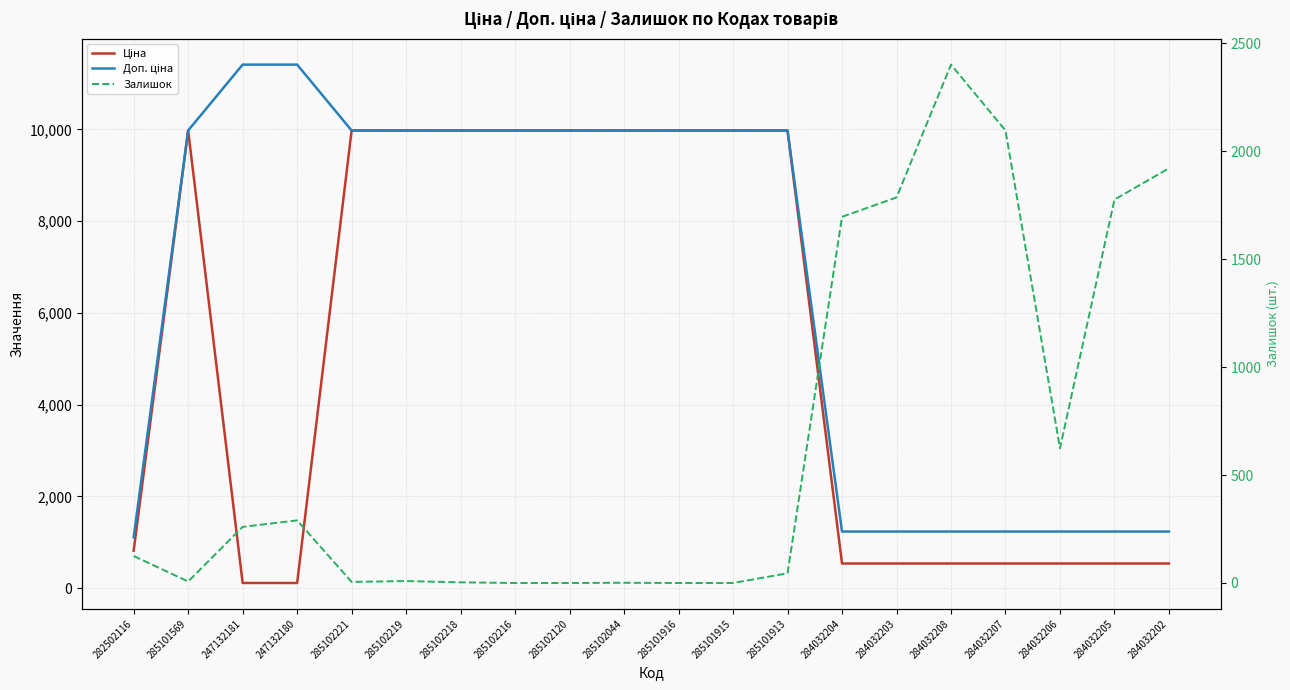

List the series in order of their overall mean, highest first.

Доп. ціна, Ціна, Залишок